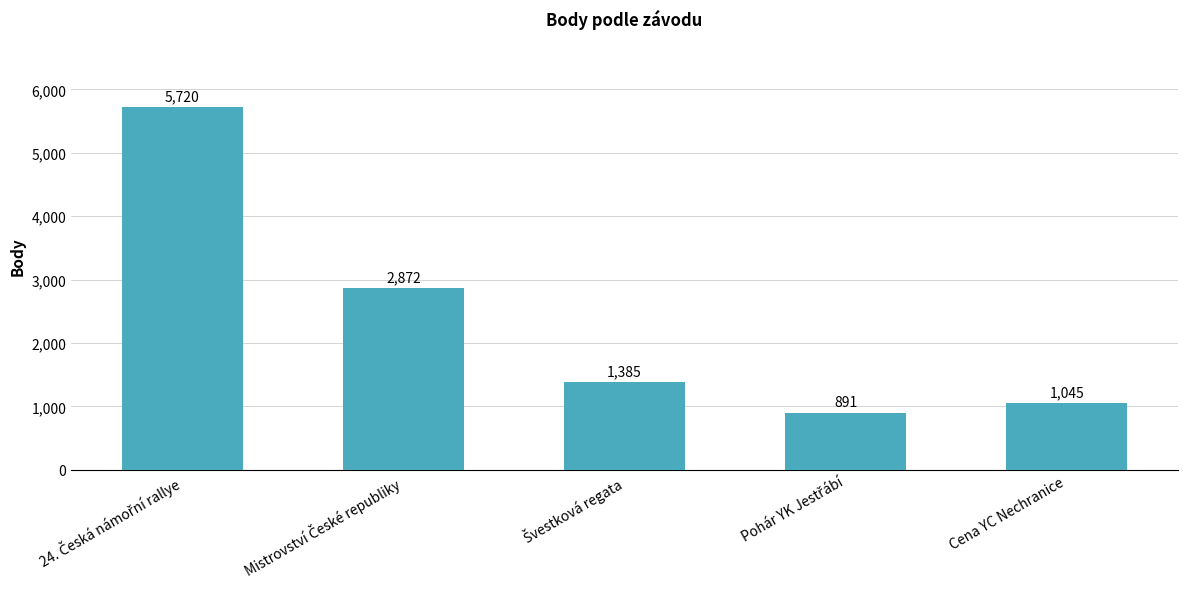

What is the value of the 3rd bar from the left?

1385